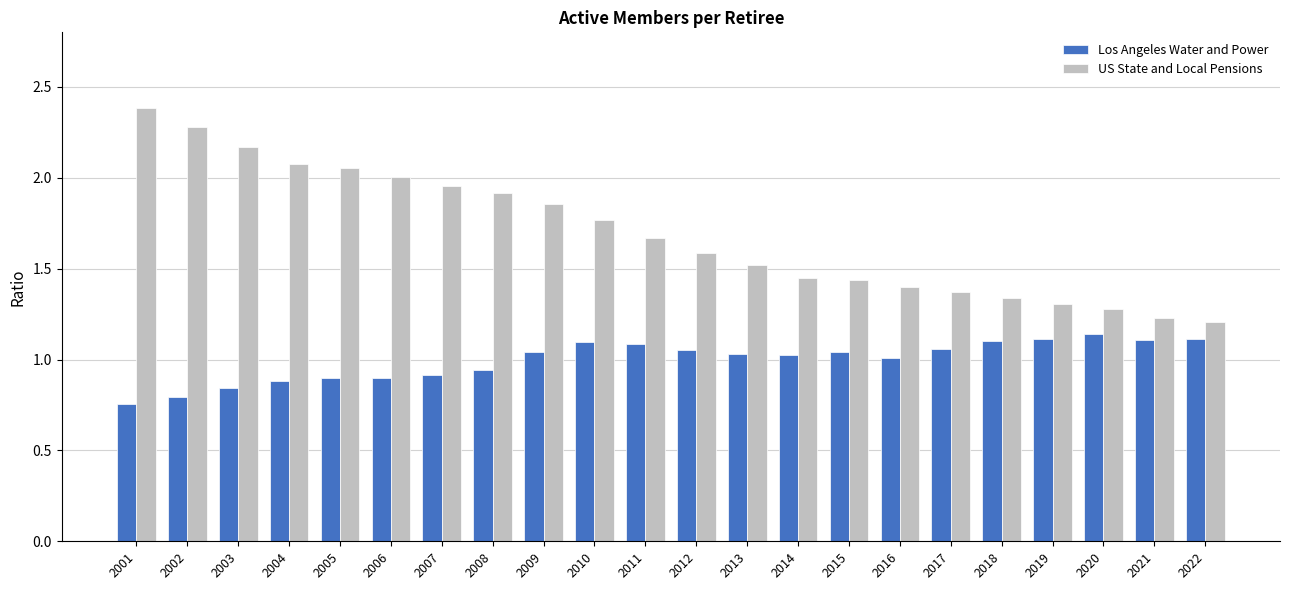

What is the spread (max minus min) of values at 2016?

0.4